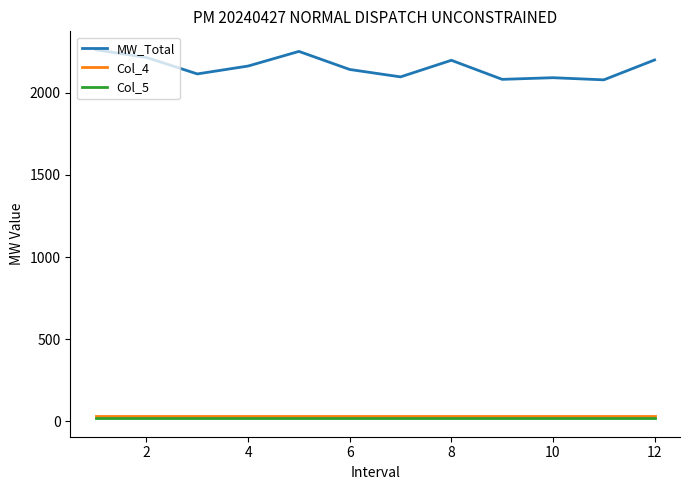

What is the maximum value shown in the chart?

2261.0